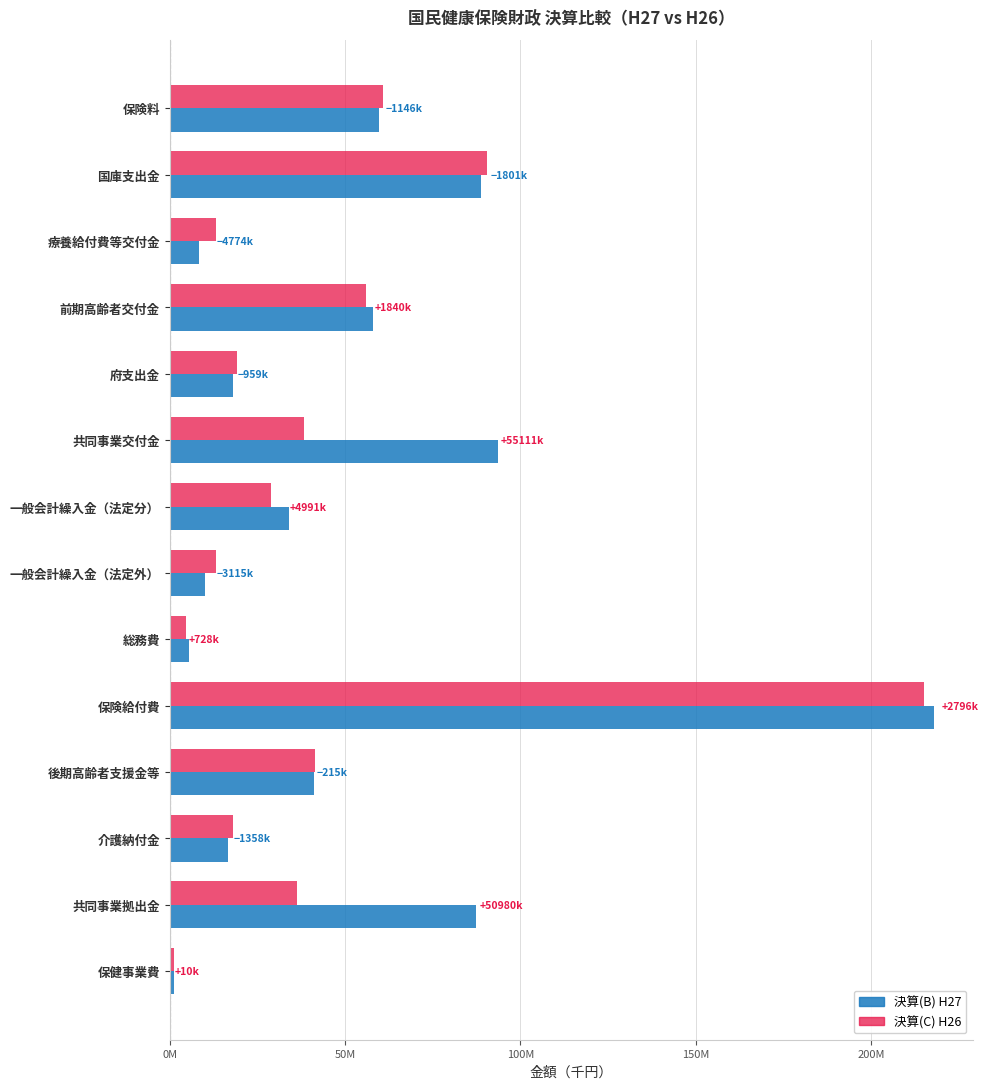

What are all the series names shown in the legend?

決算(B) H27, 決算(C) H26